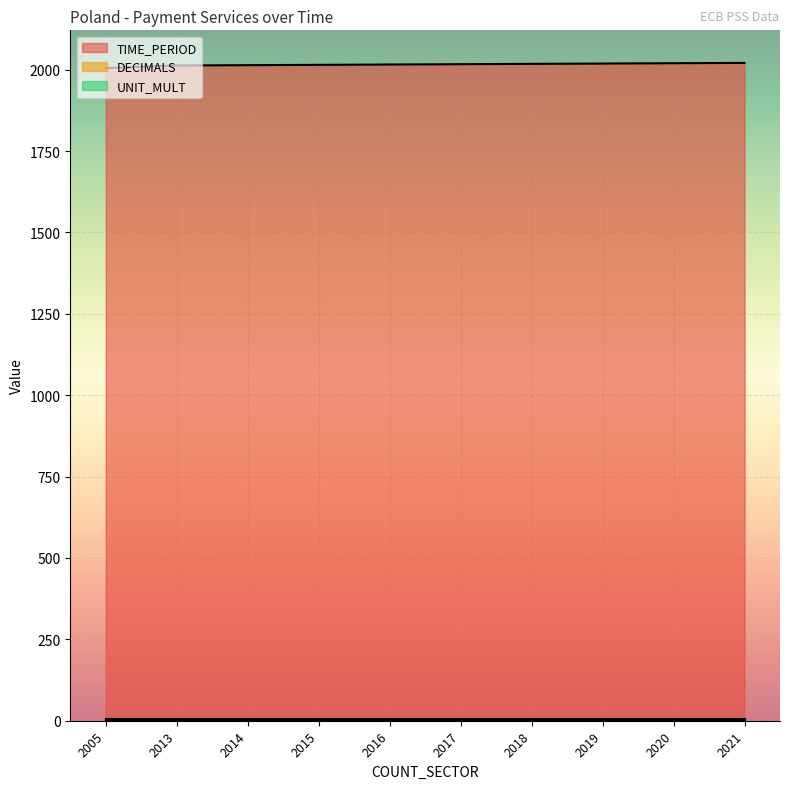

Rank the series at 2014 from highest to lowest value.

TIME_PERIOD, UNIT_MULT, DECIMALS